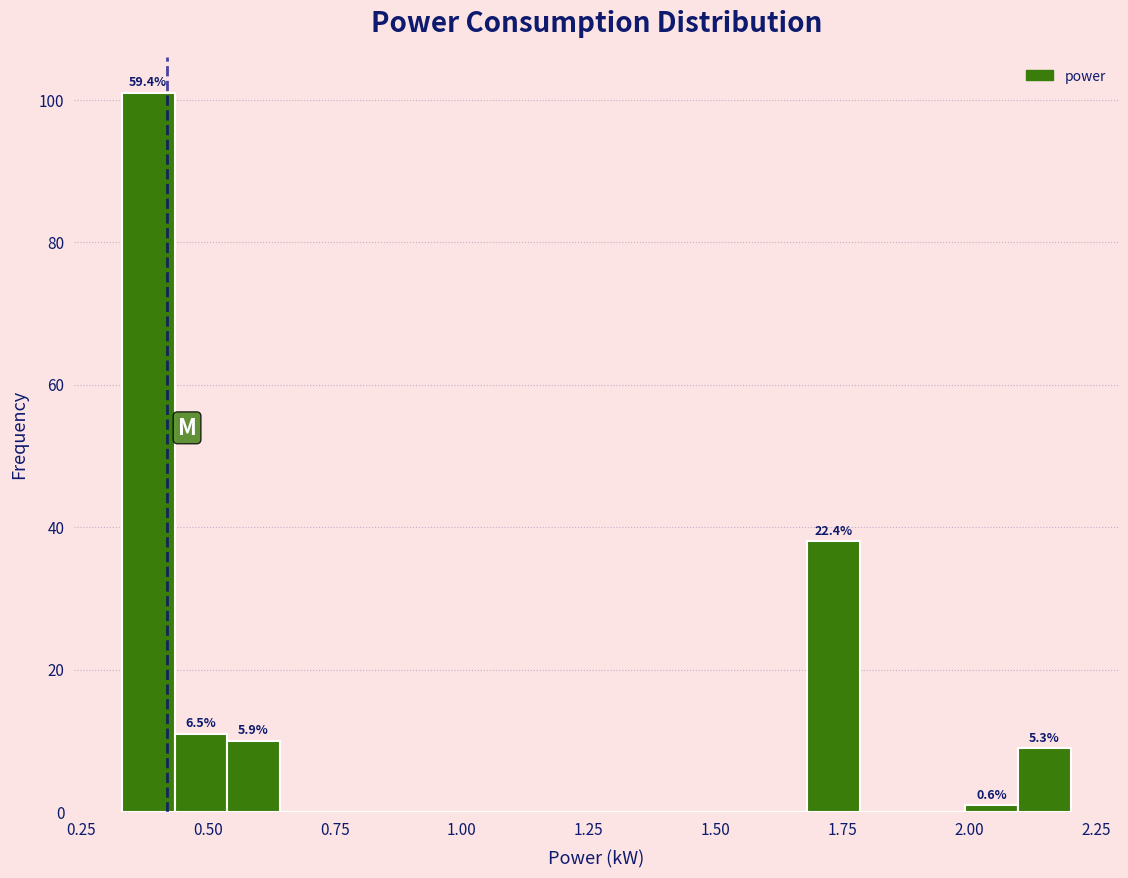

Read against the x-axis, roughly where is the centre of the tallest bar?

0.40